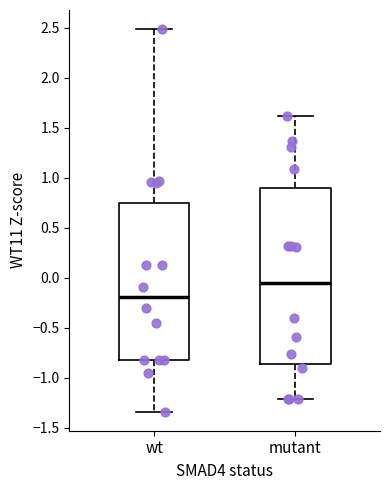

Which box has the highest median line?

mutant